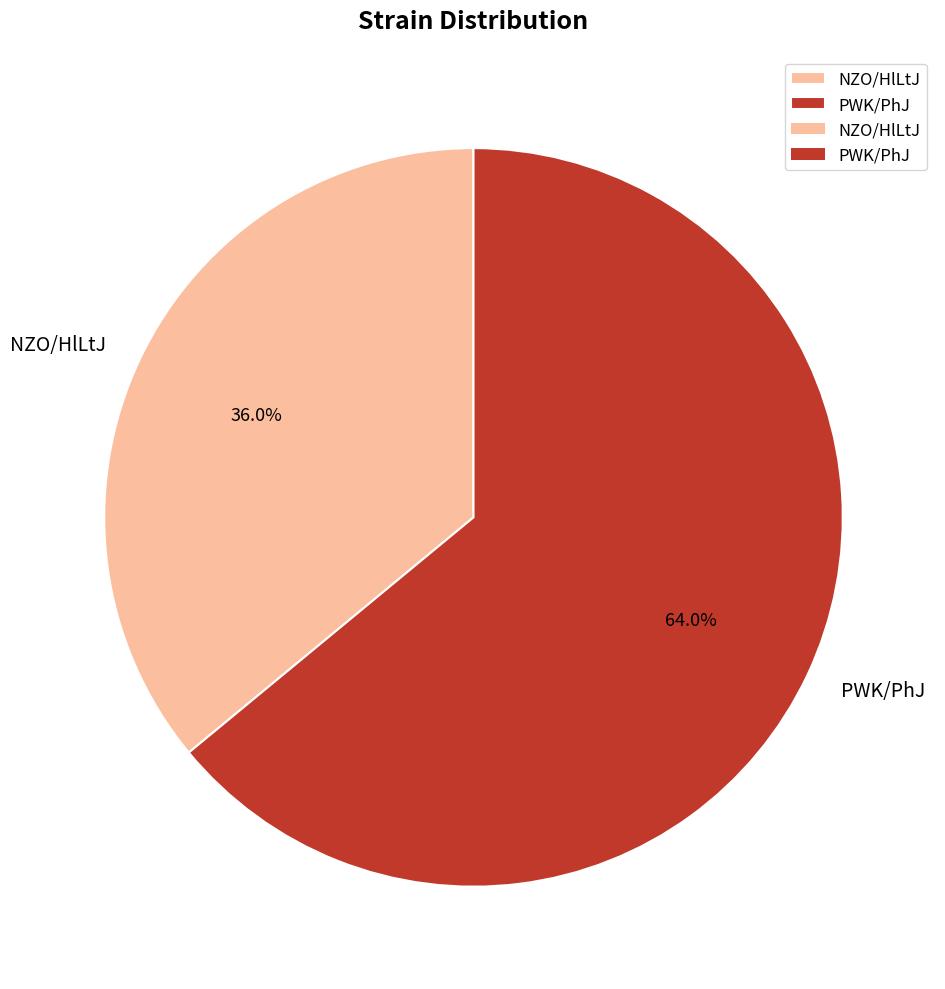

To the nearest percent, what is the difference between the PWK/PhJ and NZO/HlLtJ slice percentages?

28%